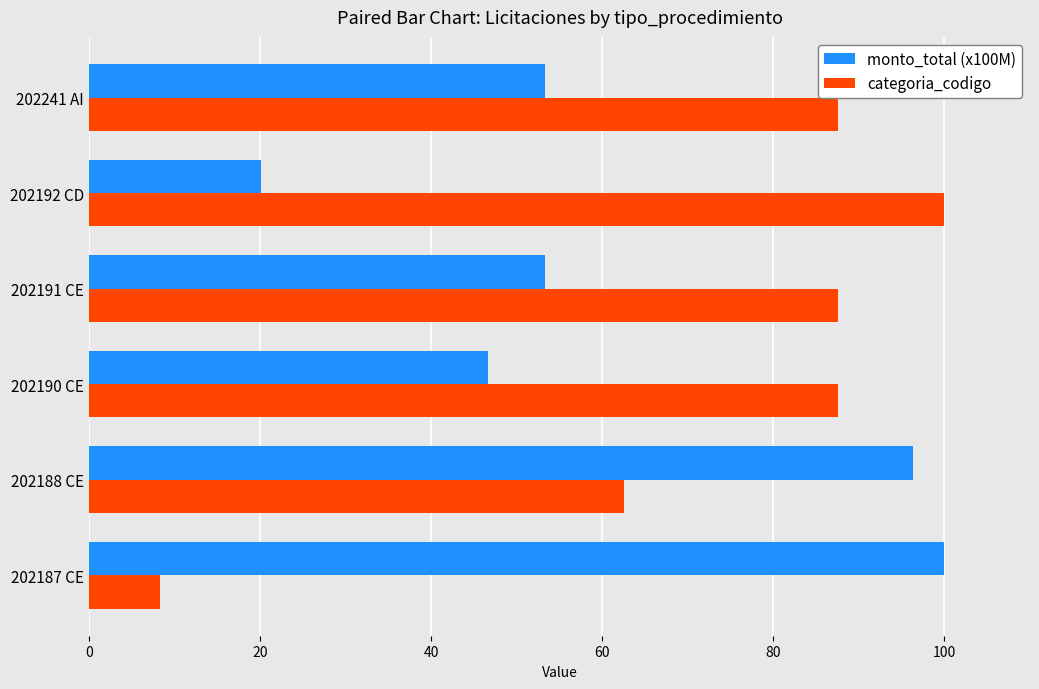

How many series are shown in this chart?

2